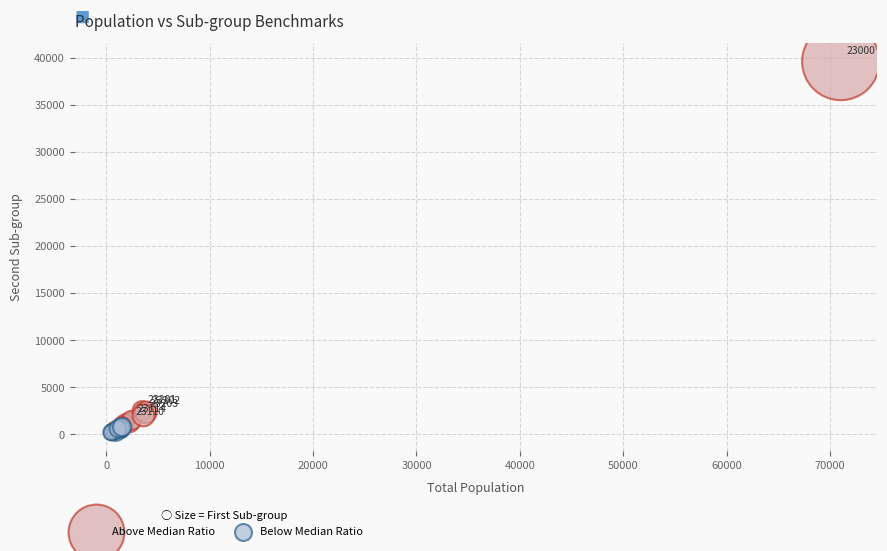

Which series reaches the maximum Y coordinate?

Above Median Ratio